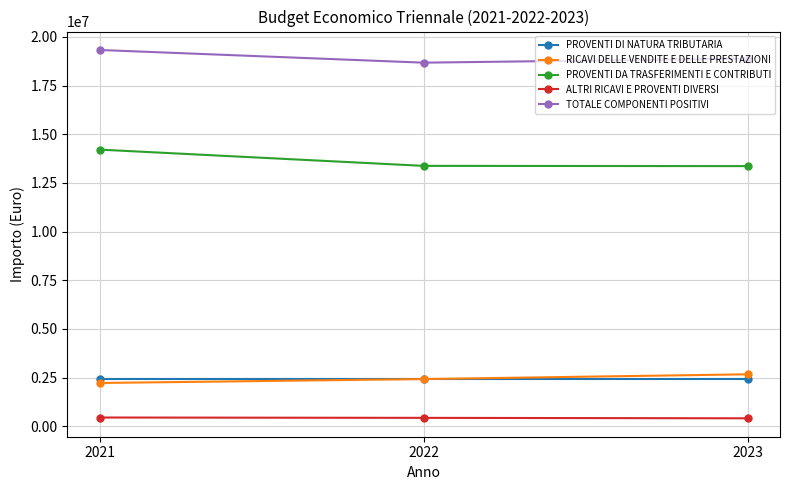

Which category has the highest value across all series?

2021